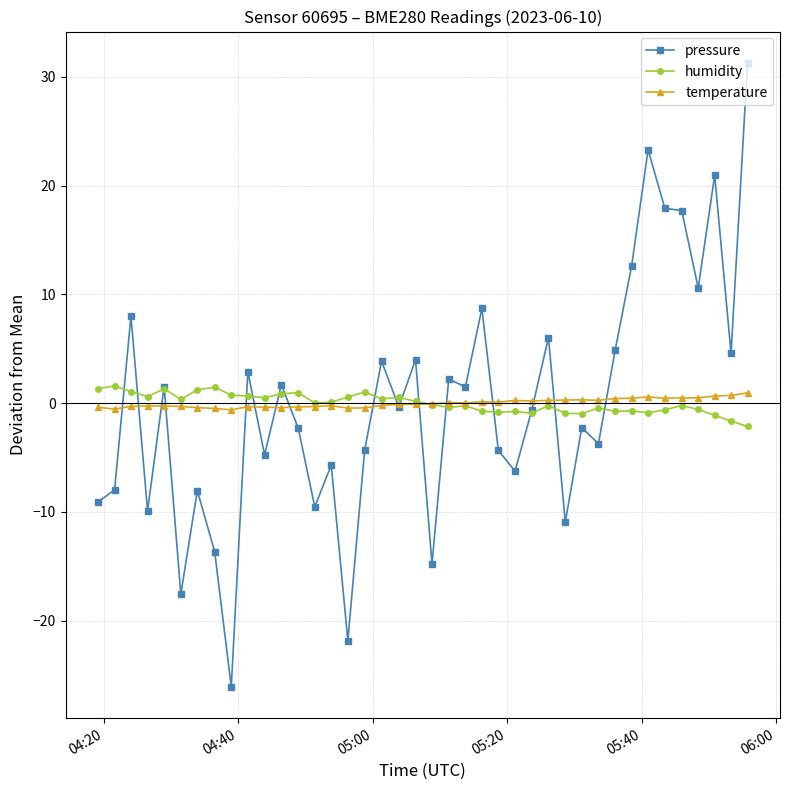

What is the value of the humidity point at the 38th from the left?

-1.1